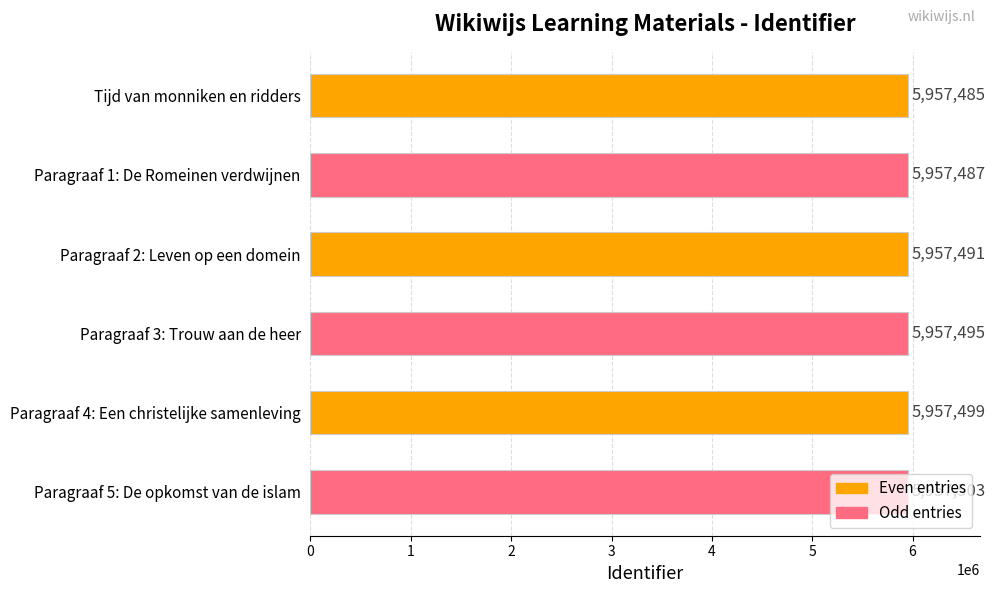

How many values are between 5957487 and 5957499?

4